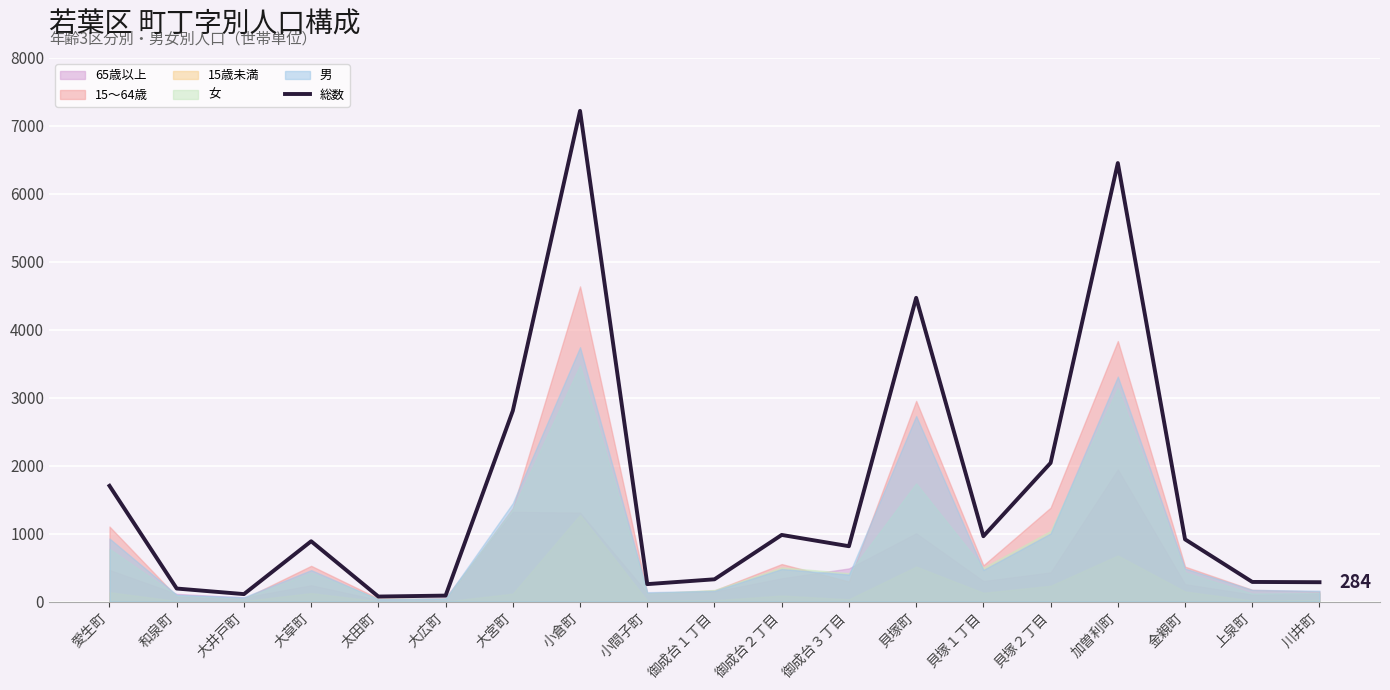

List the labels in order of value, smallest first.

太田町, 大広町, 大井戸町, 和泉町, 小間子町, 川井町, 上泉町, 御成台１丁目, 御成台３丁目, 大草町, 金親町, 貝塚１丁目, 御成台２丁目, 愛生町, 貝塚２丁目, 大宮町, 貝塚町, 加曽利町, 小倉町